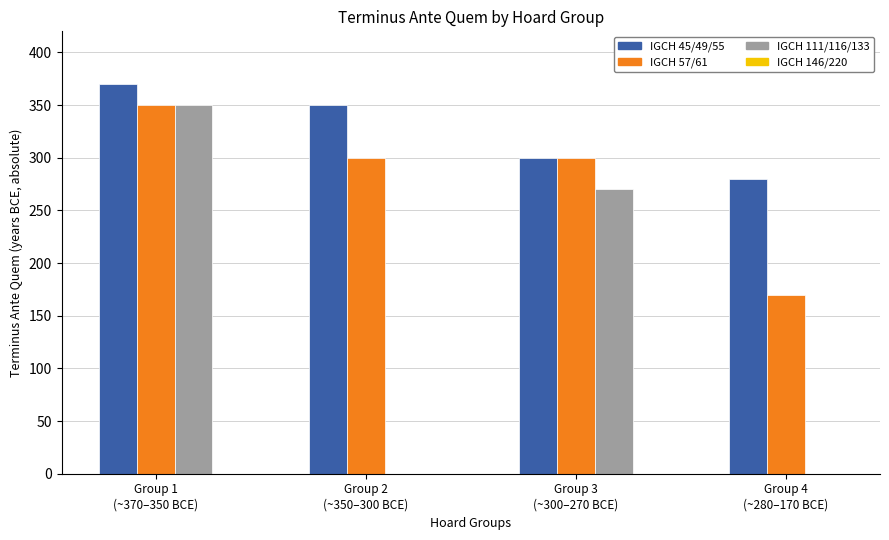

Which series has the largest total across all categories?

1st bar